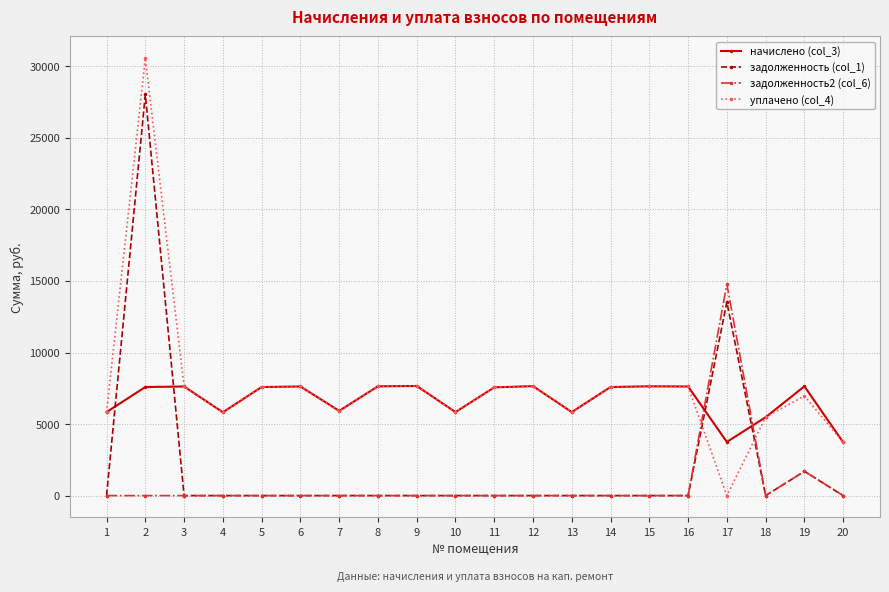

The задолженность (col_1) series shows 0.0 at 18. True or false?

True